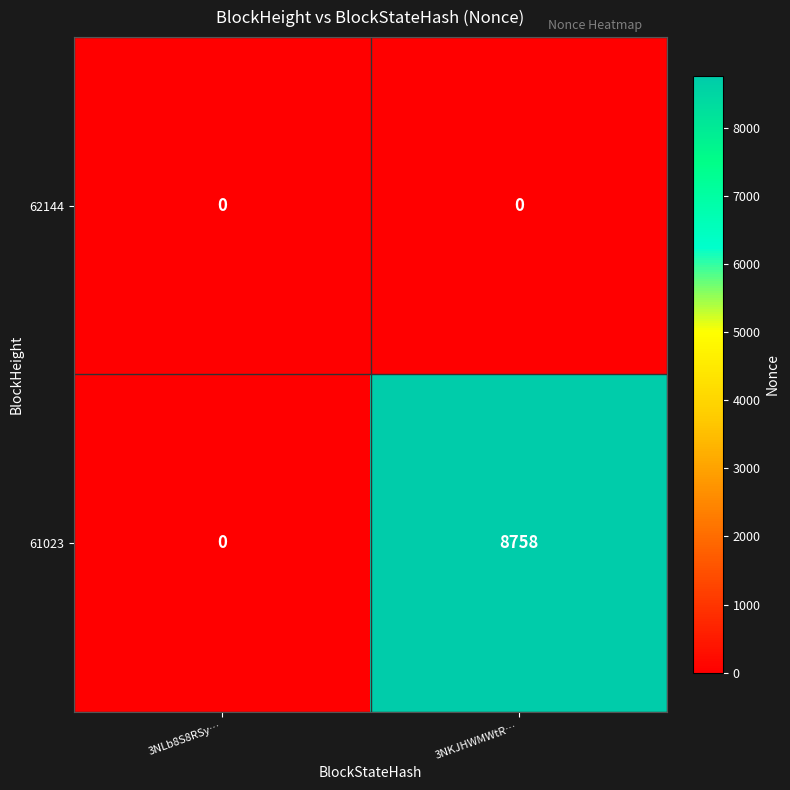

How many values in 61023 are above zero?

1